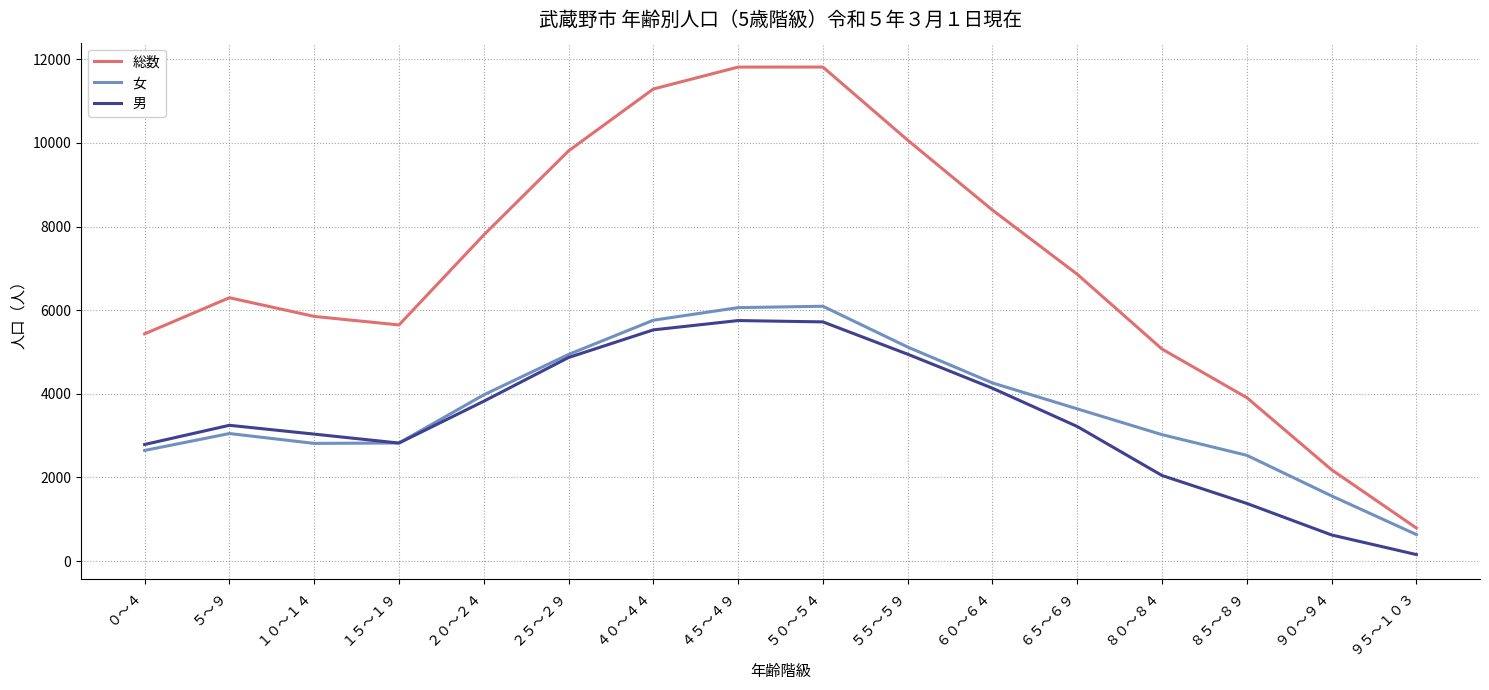

Which label corresponds to the smallest value in the chart?

９５～１０３